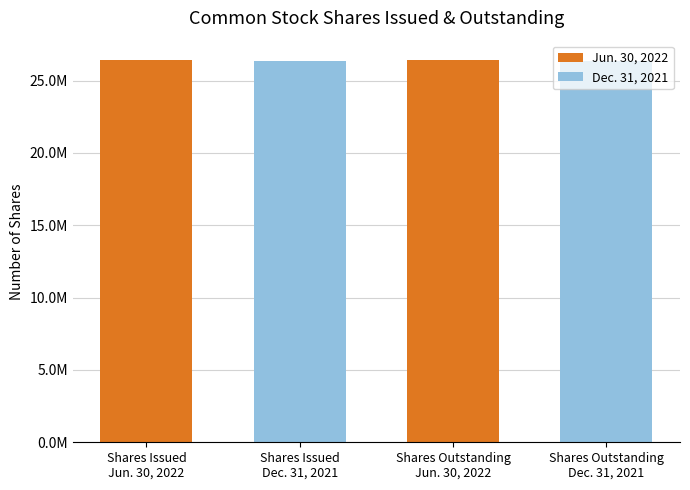

List the labels in order of Jun. 30, 2022 value, smallest first.

Common stock, shares issued, Common stock, shares outstanding